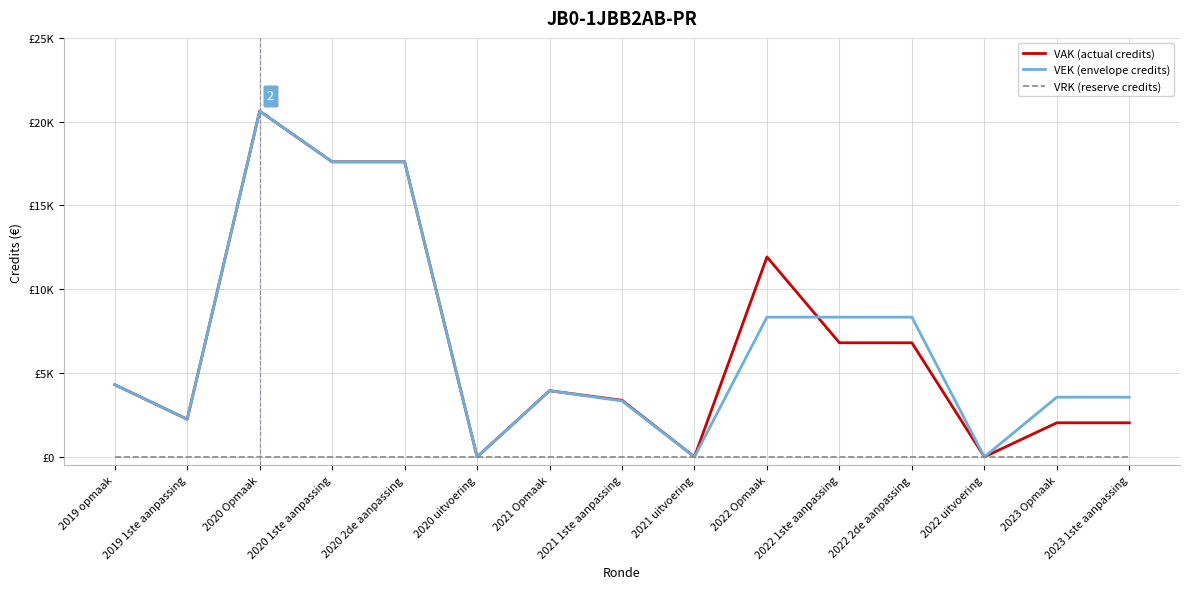

Rank the series by their maximum value, from lowest to highest.

VRK (reserve credits), VAK (actual credits), VEK (envelope credits)